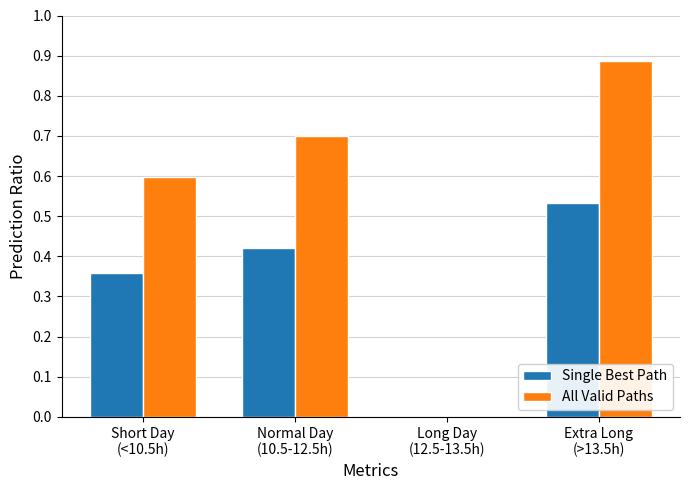

Which series has the largest total across all categories?

All Valid Paths